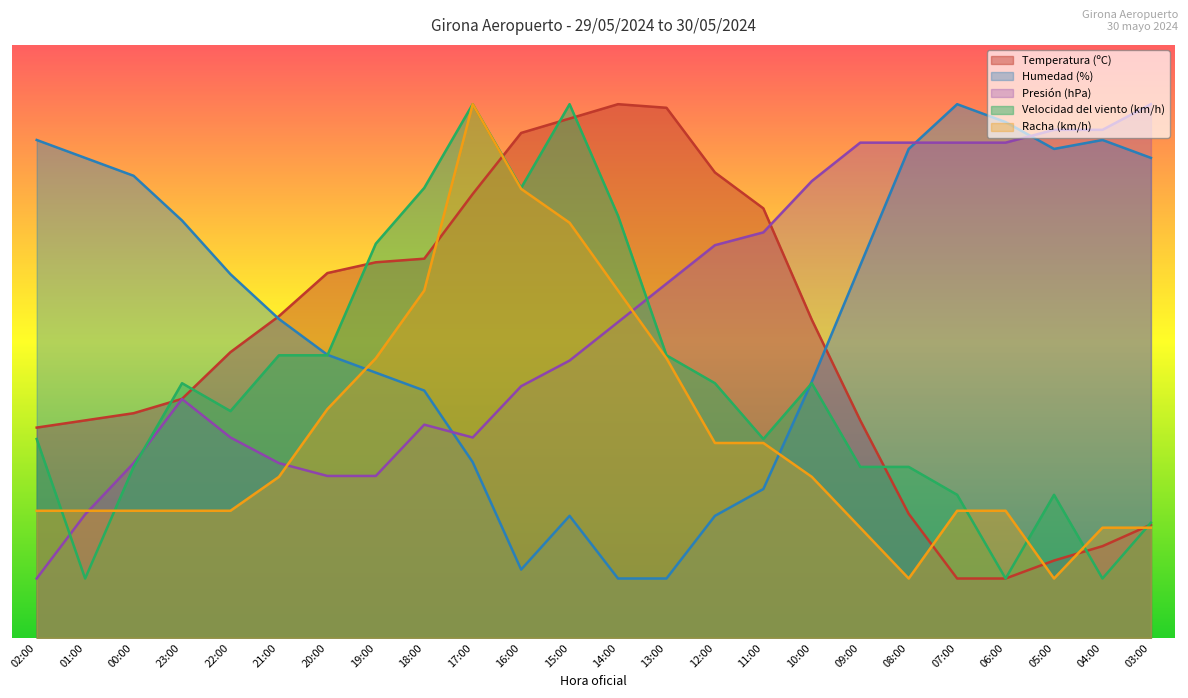

At which category is the sum across all series the highest?

17:00